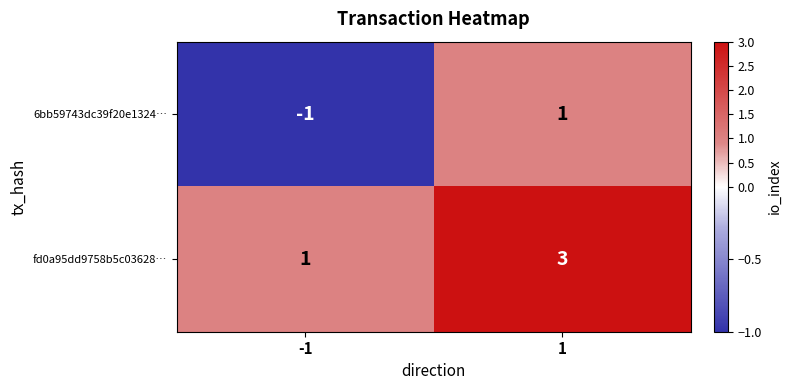

At which category does the chart reach its peak across all series?

1